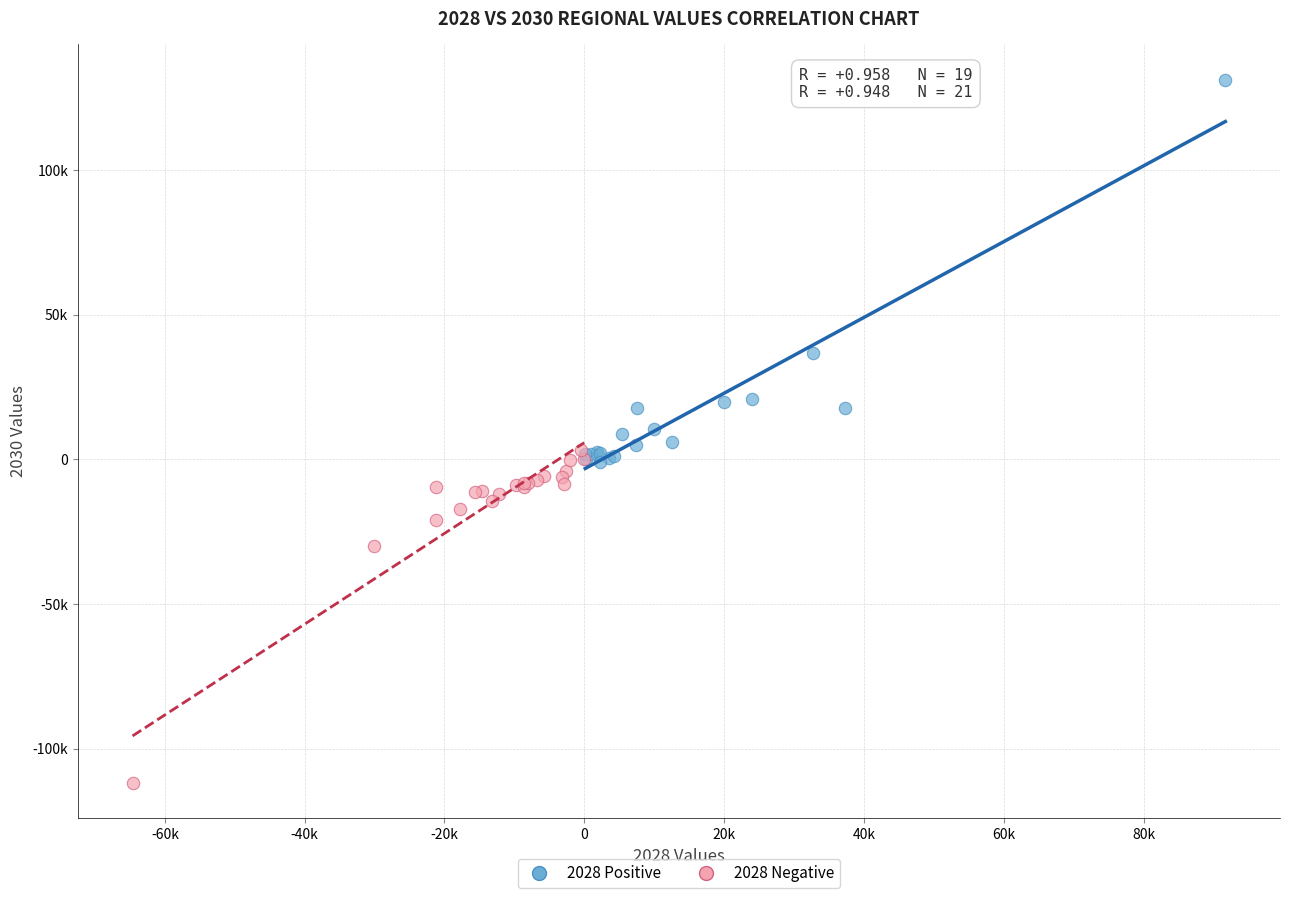

Which series contains the lowest Y value?

2028 Negative